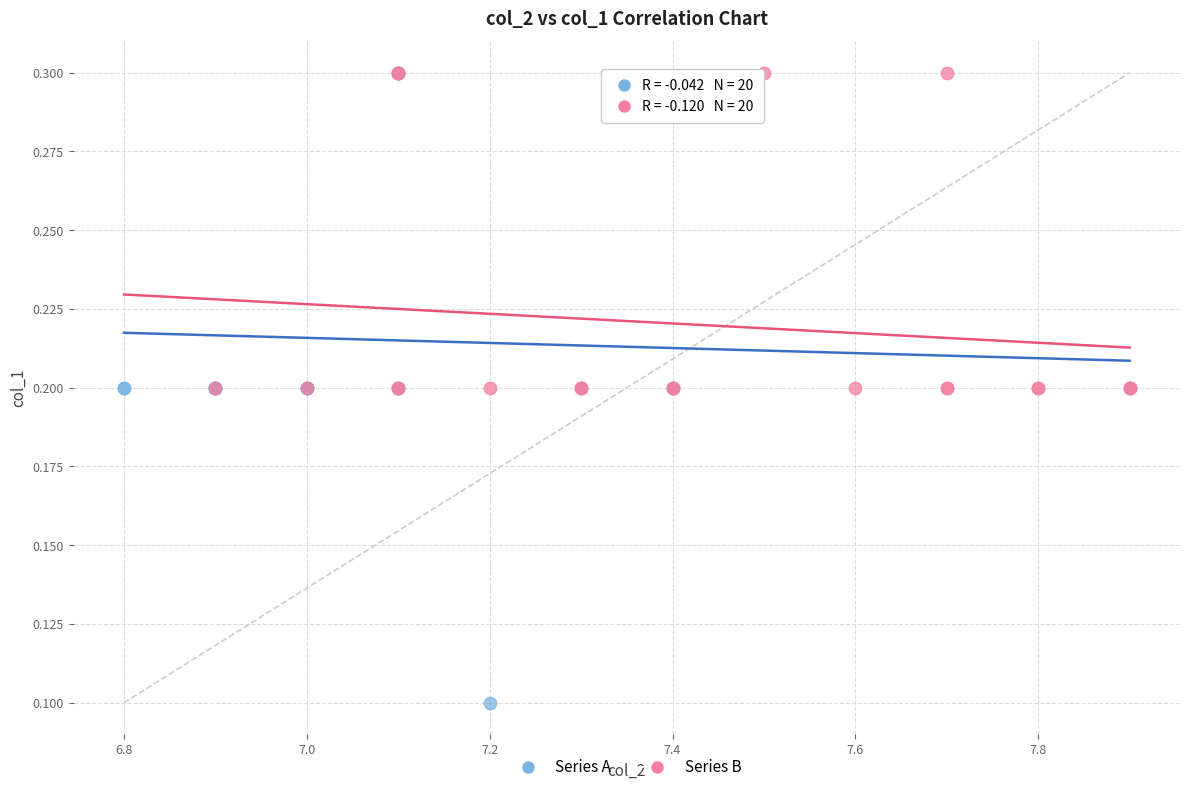

Which series reaches the minimum Y coordinate?

Series A